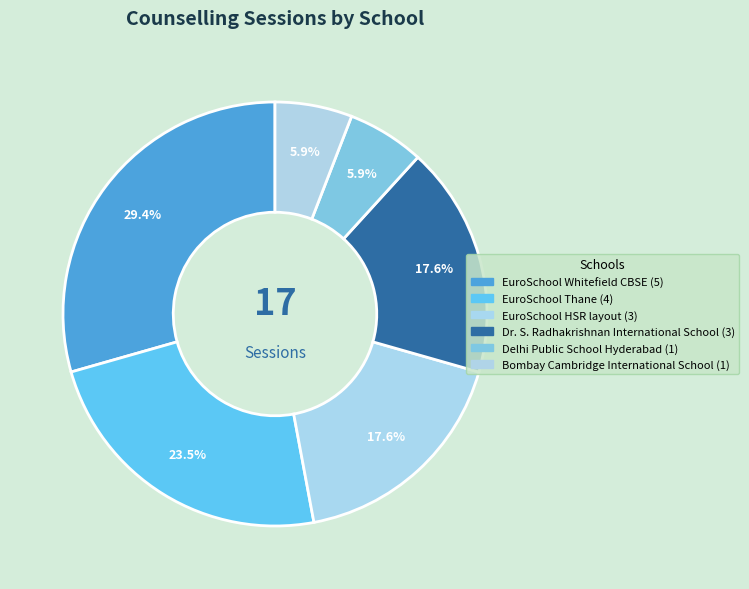

What percentage is the EuroSchool Thane slice, to the nearest percent?

24%